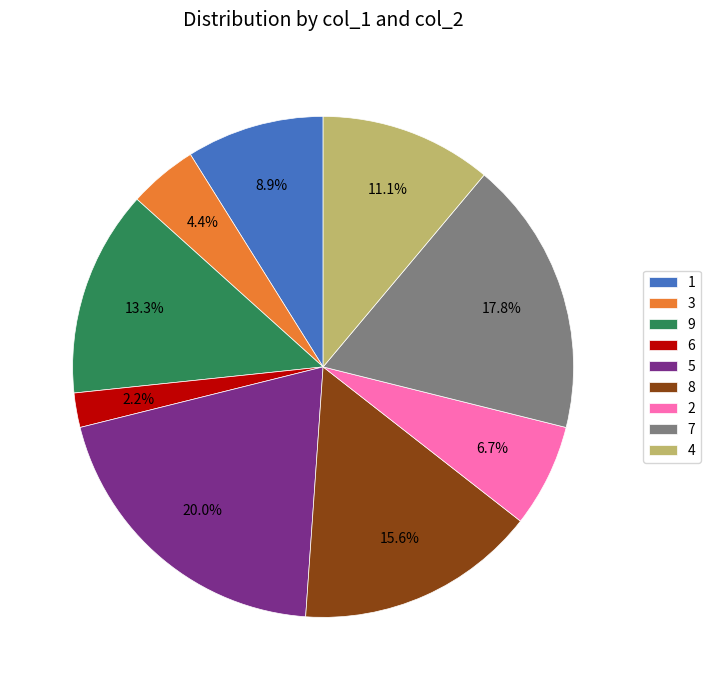

What is the largest slice in the pie chart?

5